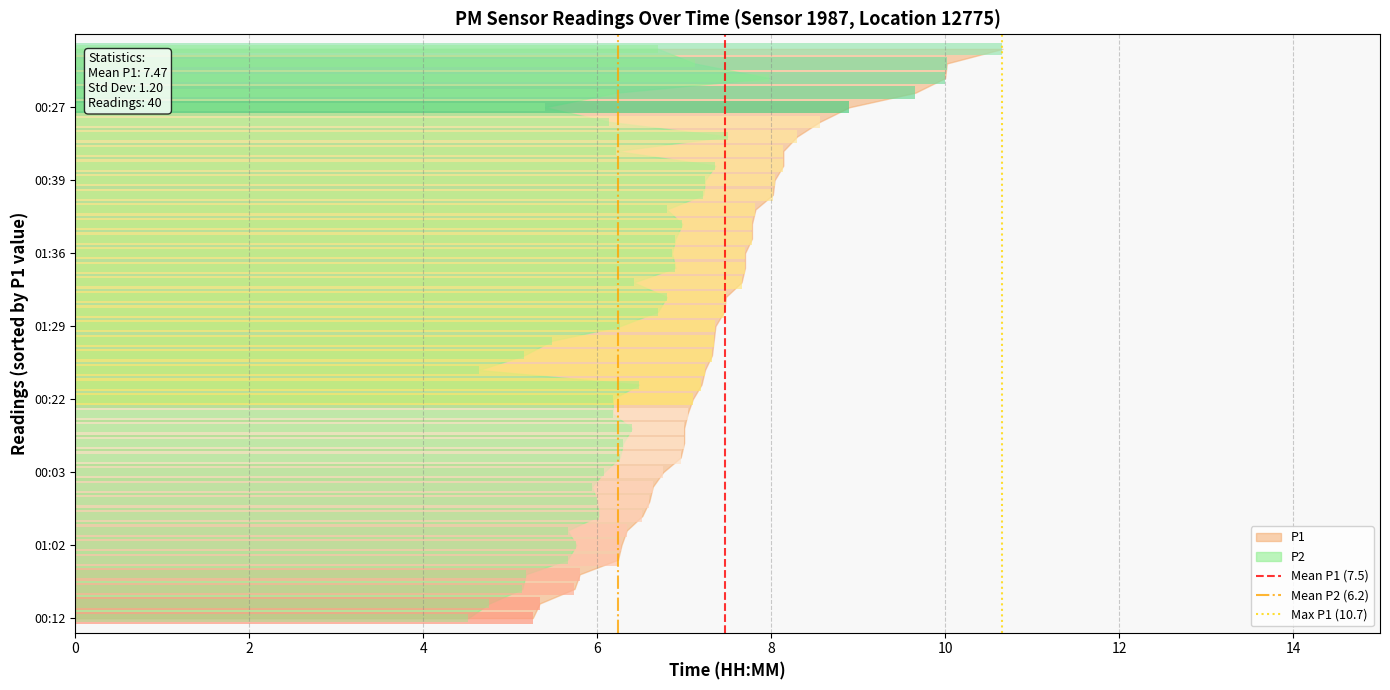

Between 2 and 0, which is larger?

2